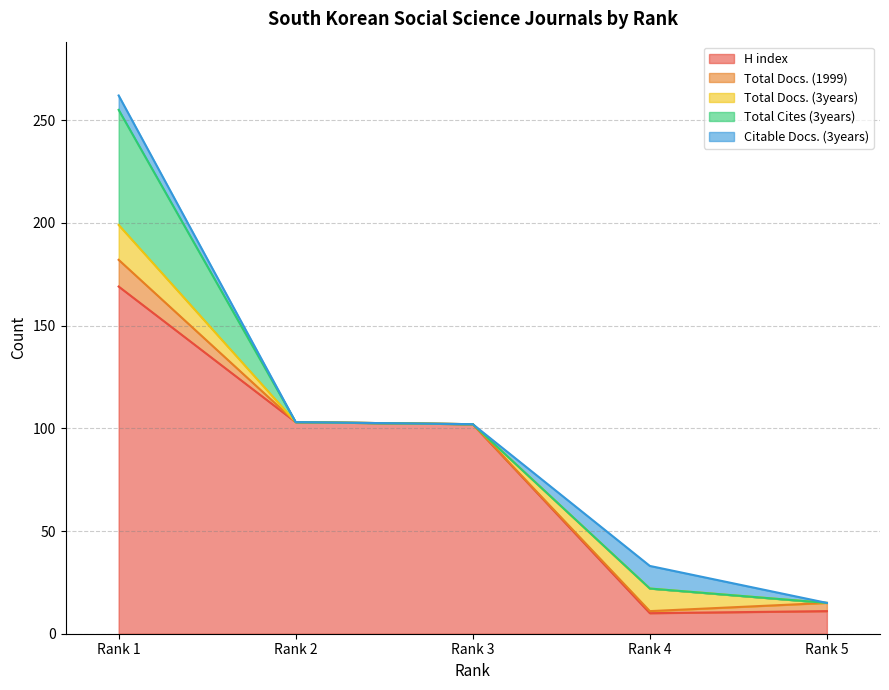

True or false: Total Docs. (3years) and Citable Docs. (3years) intersect in this chart.

False